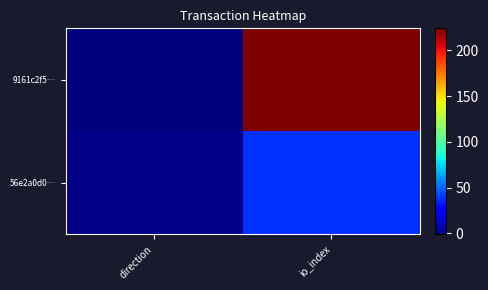

List the series in order of their peak value, highest first.

9161c2f5…, 56e2a0d0…